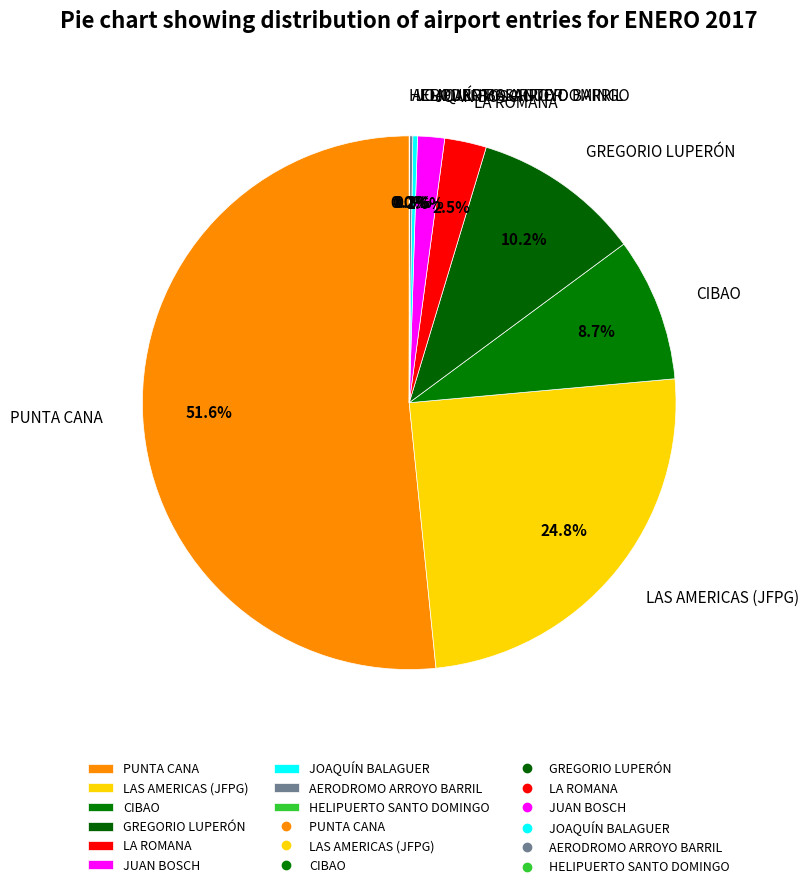

To the nearest percent, what is the combined percentage of GREGORIO LUPERÓN and LA ROMANA?

13%